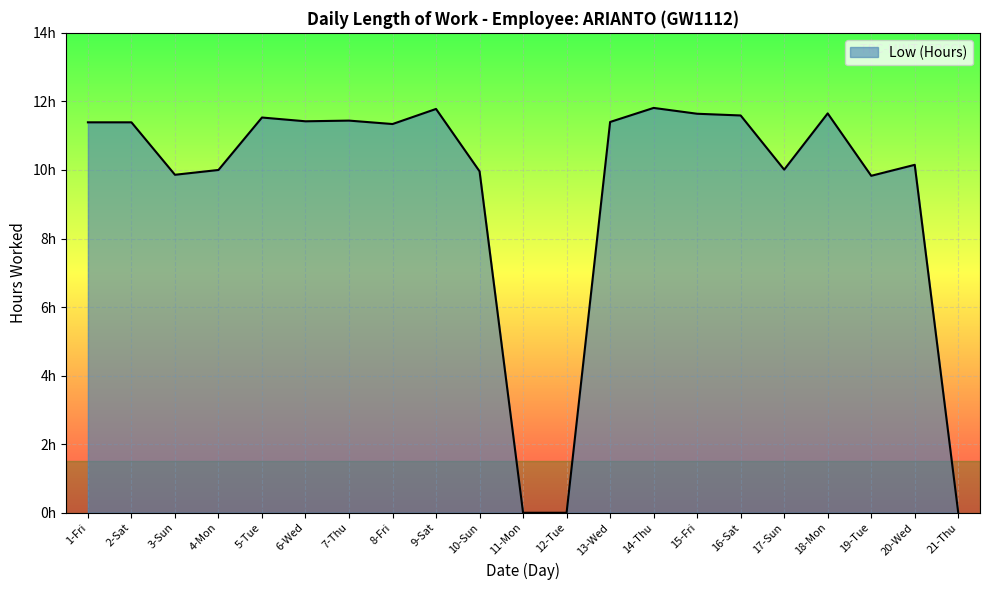

Is this an area chart (filled region under the line)?

Yes